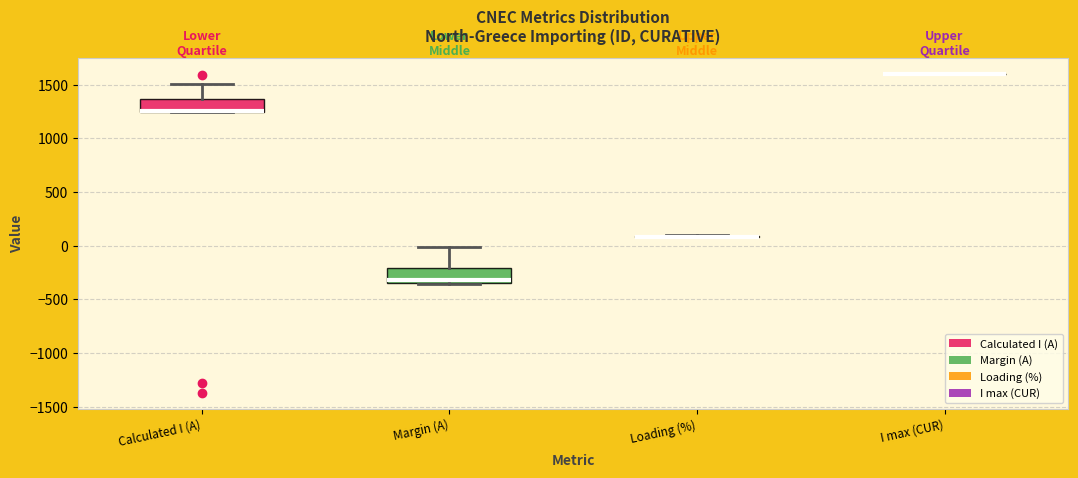

Reading left to right, transcribe this box plot: for each box, give where its median line is, the range the box spans, and where its two whiskers end, as read against the y-axis. The values are not printed on the chart, so give them approximately, as read against the axis.

Calculated I (A): median 1250 (drawn on the box's lower edge), box 1250 to 1350, whiskers 1250 to 1500
Margin (A): median -300, box -350 to -200, whiskers -350 to 0
Loading (%): box collapsed to a line at 100, whiskers 100 to 100
I max (CUR): box collapsed to a line at 1600, whiskers 1600 to 1600